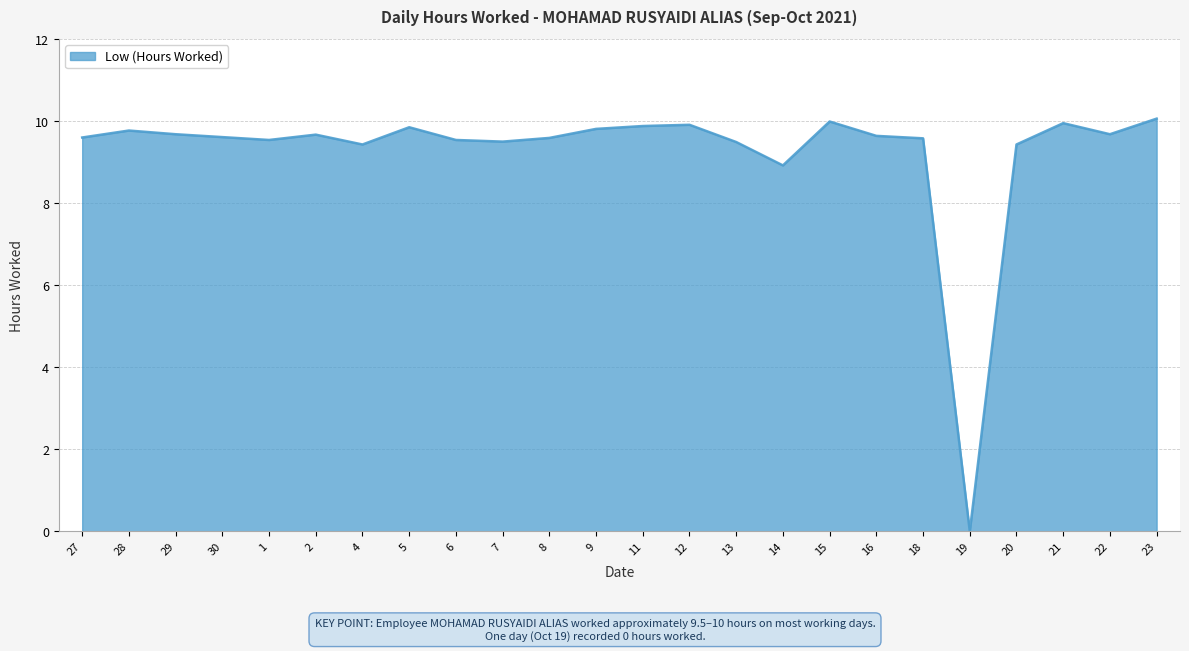

Which has a higher value, 29 or 19?

29